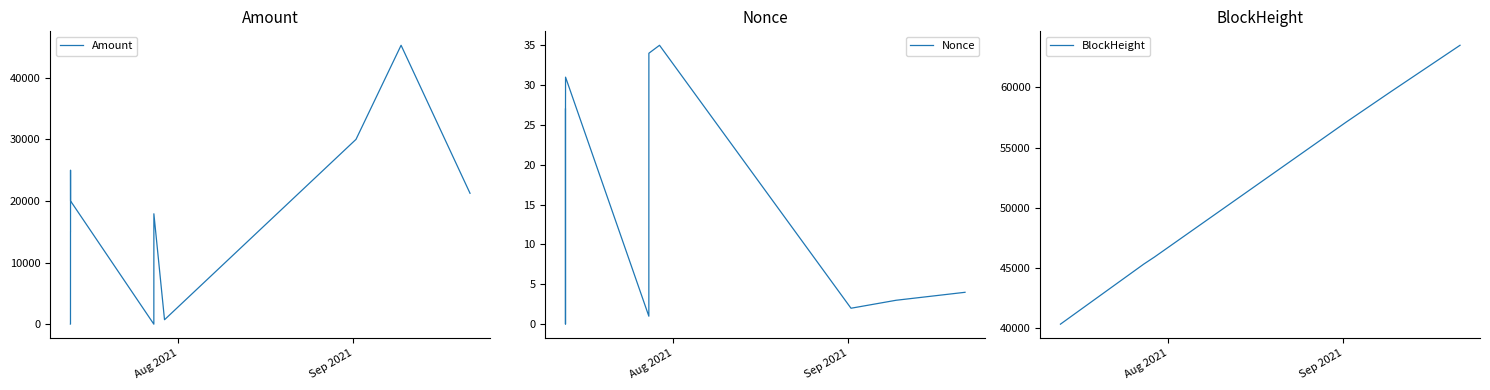

List the series in order of their overall mean, lowest first.

Nonce, Amount, BlockHeight